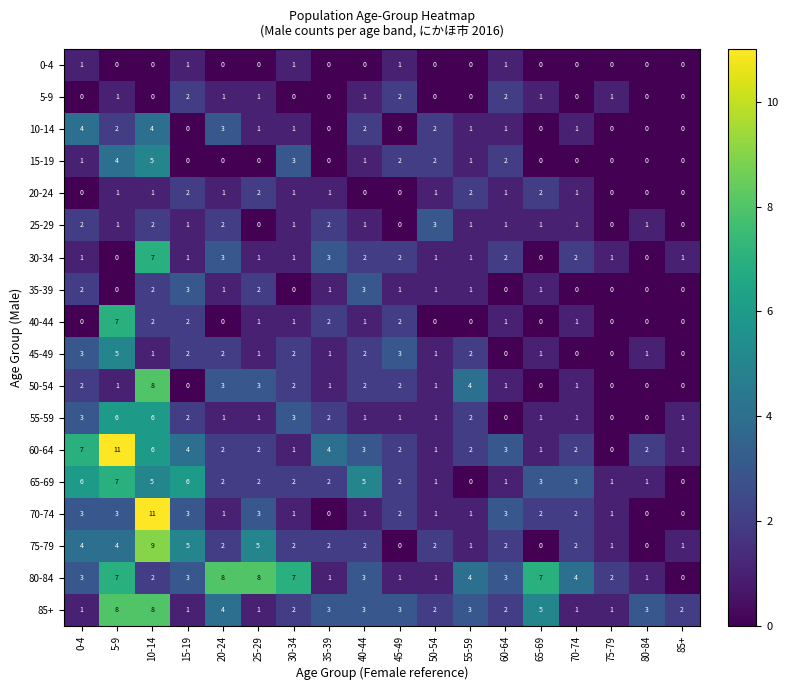

What is the average value of the 65-69 series?

3